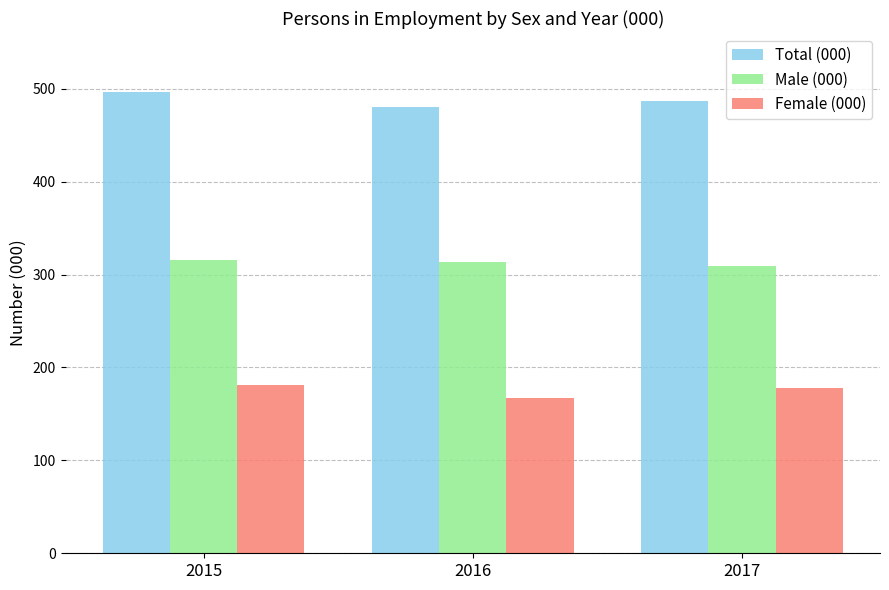

What is the spread (max minus min) of values at 2015?

315